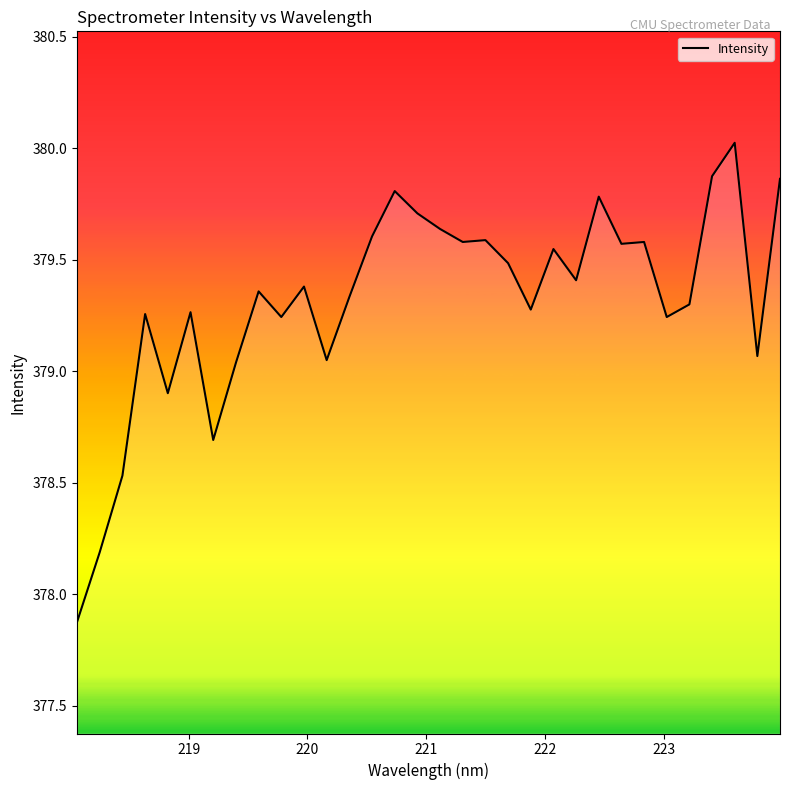

What is the maximum value shown in the chart?

380.0